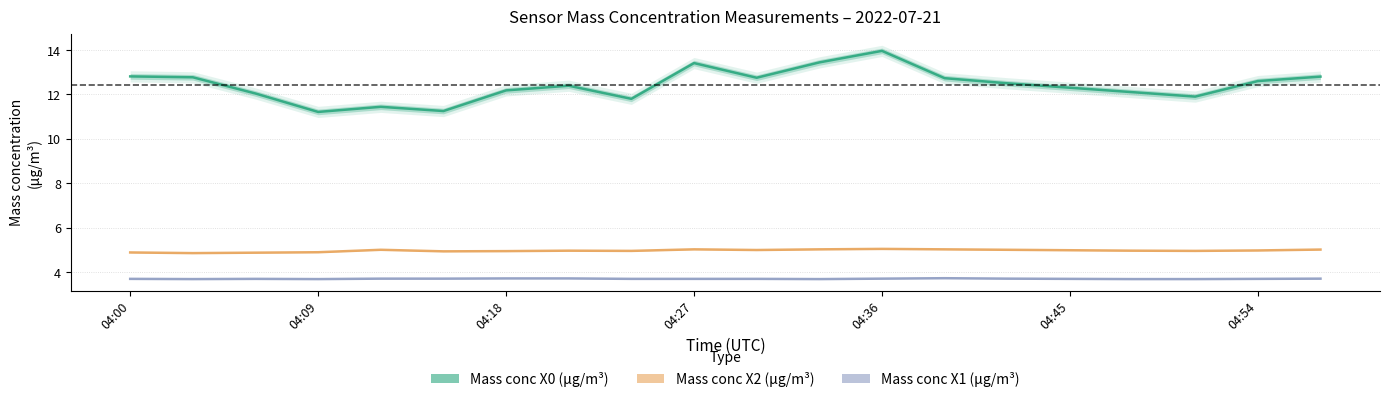

Does the chart display data point markers on the line(s)?

No